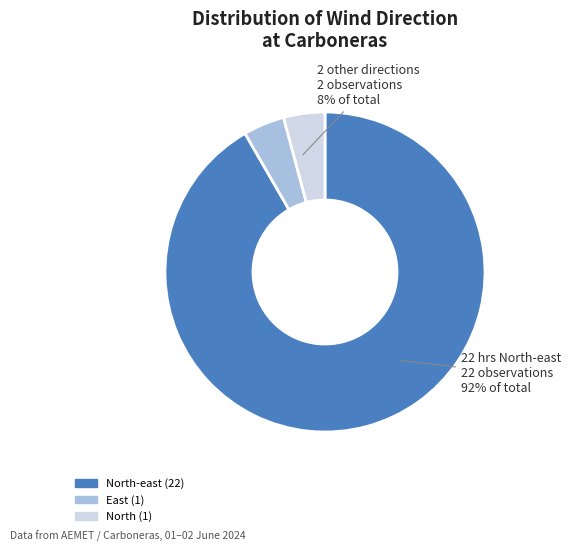

The East slice represents 1% of the pie. True or false?

False